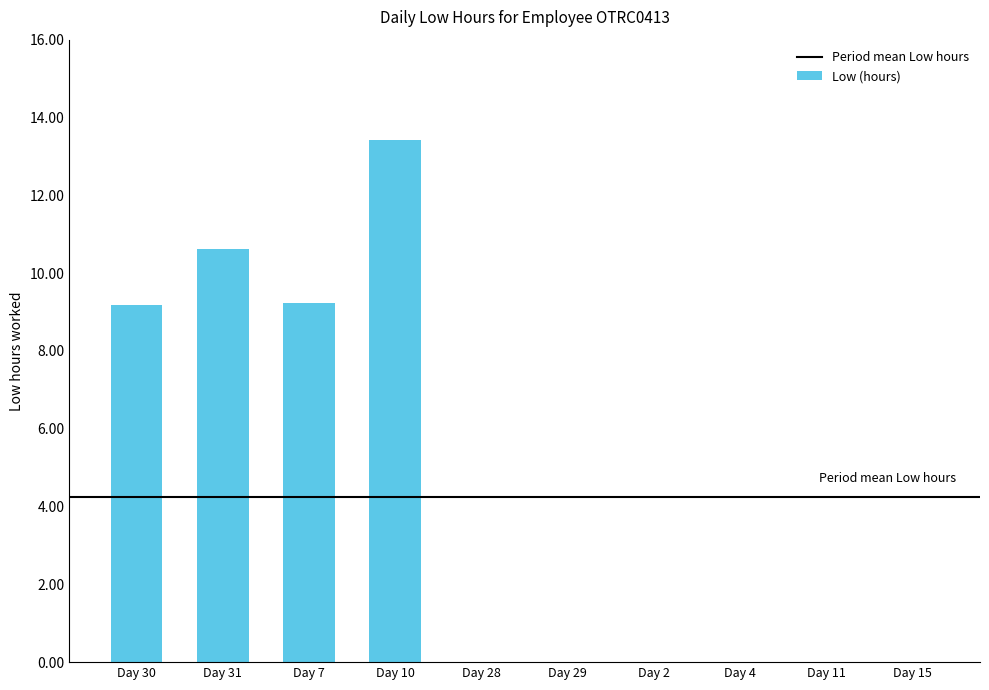

Reading left to right, what are all the values shown in this chart?

9.2	10.6	9.2	13.4	0.0	0.0	0.0	0.0	0.0	0.0